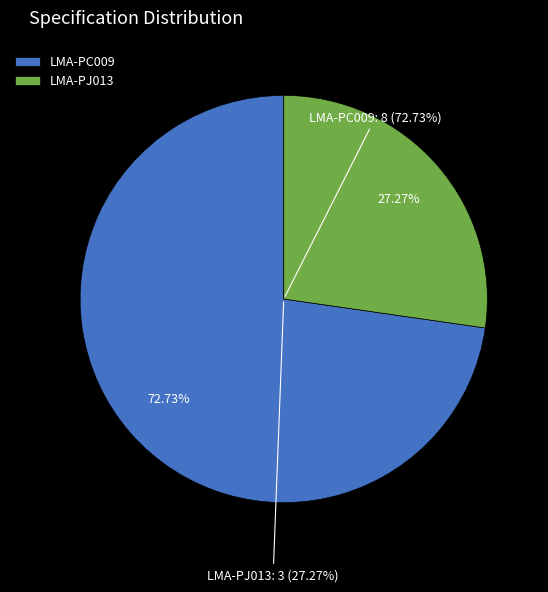

True or false: LMA-PJ013 accounts for 27% of the total.

True